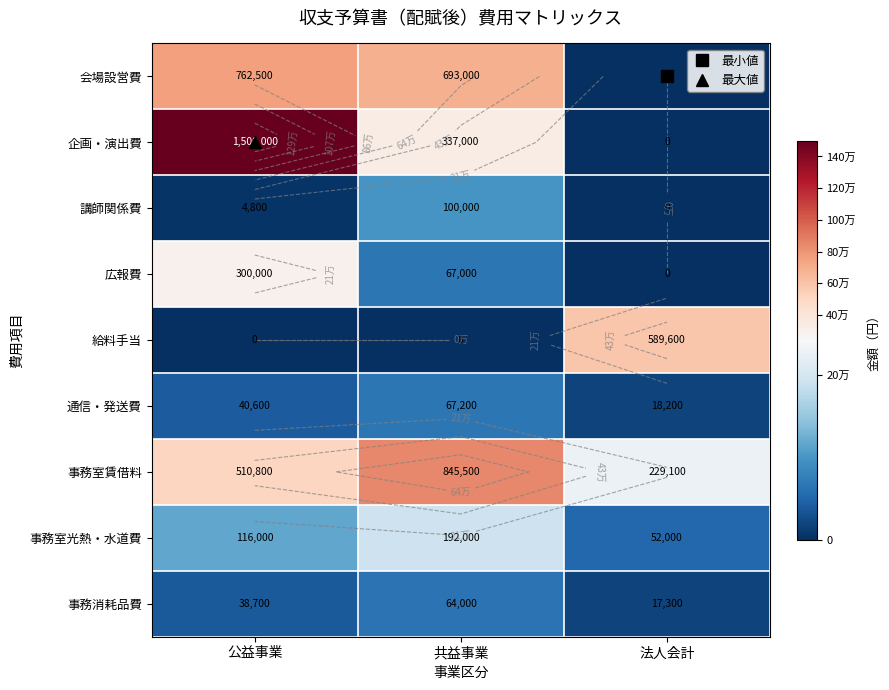

Is the value of 会場設営費 at 共益事業 greater than the value of 事務室賃借料 at 法人会計?

Yes